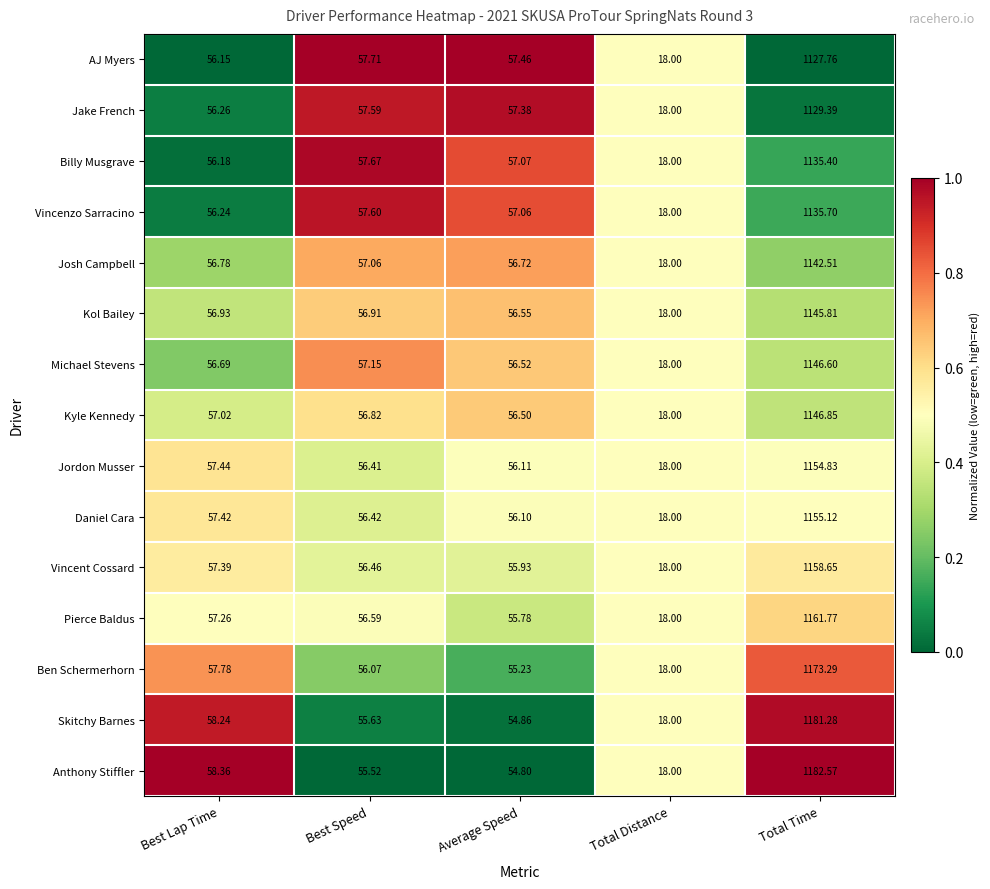

Rank the series by their maximum value, from highest to lowest.

Anthony Stiffler, Skitchy Barnes, Ben Schermerhorn, Pierce Baldus, Vincent Cossard, Daniel Cara, Jordon Musser, Kyle Kennedy, Michael Stevens, Kol Bailey, Josh Campbell, Vincenzo Sarracino, Billy Musgrave, Jake French, AJ Myers